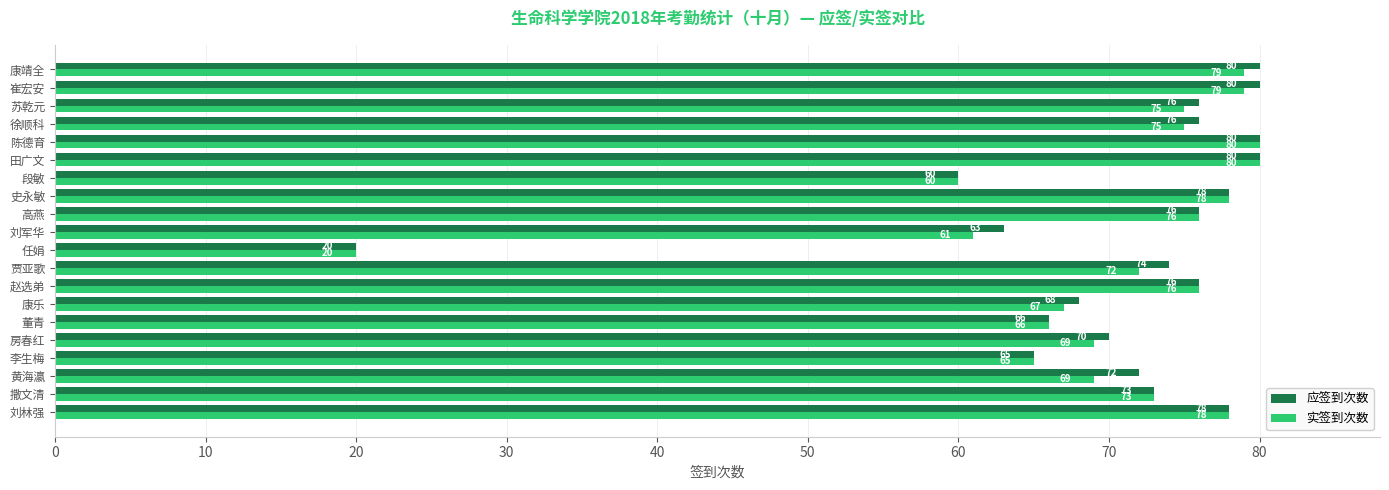

Which series changed the most between 赵选弟 and 康靖全?

应签到次数